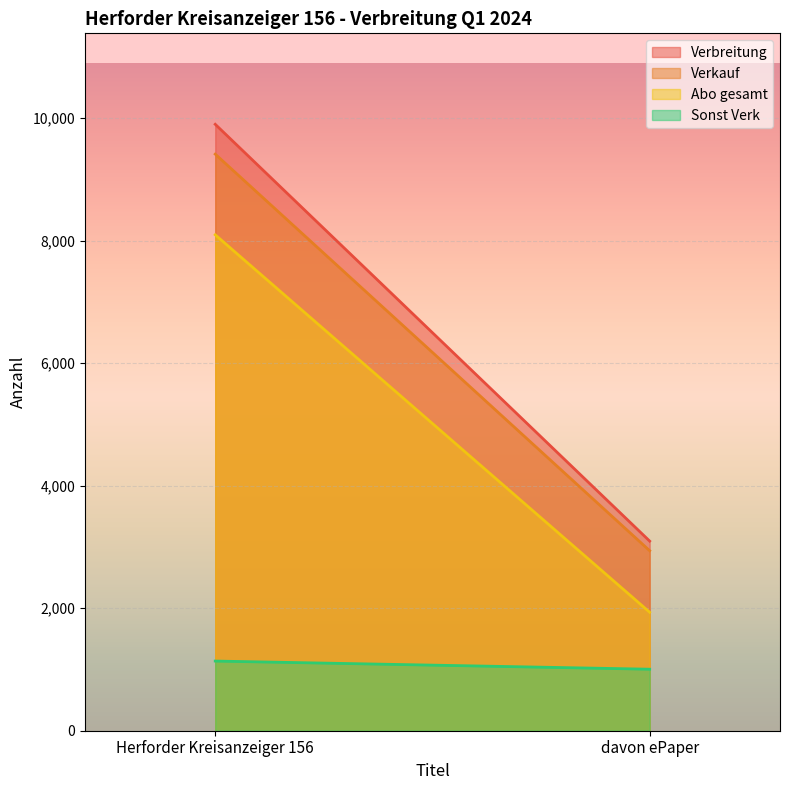

Reading right to left, transcribe all the data shown in this chart.

Verbreitung: davon ePaper=3095	Herforder Kreisanzeiger 156=9898
Verkauf: davon ePaper=2938	Herforder Kreisanzeiger 156=9411
Abo gesamt: davon ePaper=1934	Herforder Kreisanzeiger 156=8094
Sonst Verk: davon ePaper=1004	Herforder Kreisanzeiger 156=1137